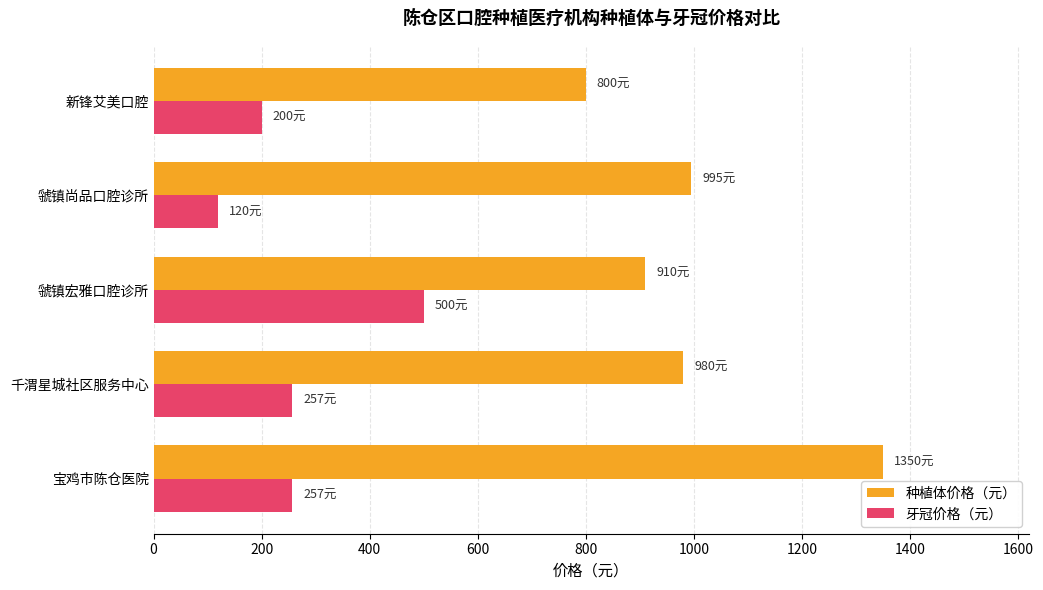

Is it true that 种植体价格（元） equals 980 at 千渭星城社区服务中心?

True